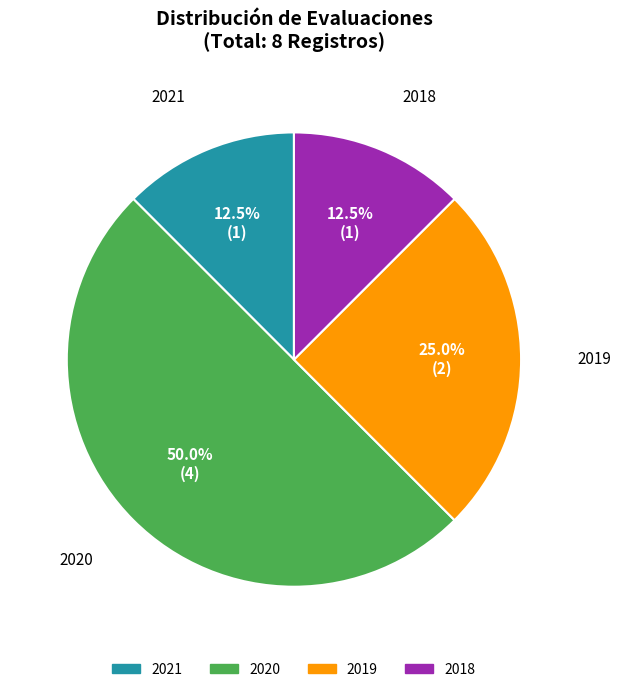

To the nearest percent, what portion does 2019 represent?

25%